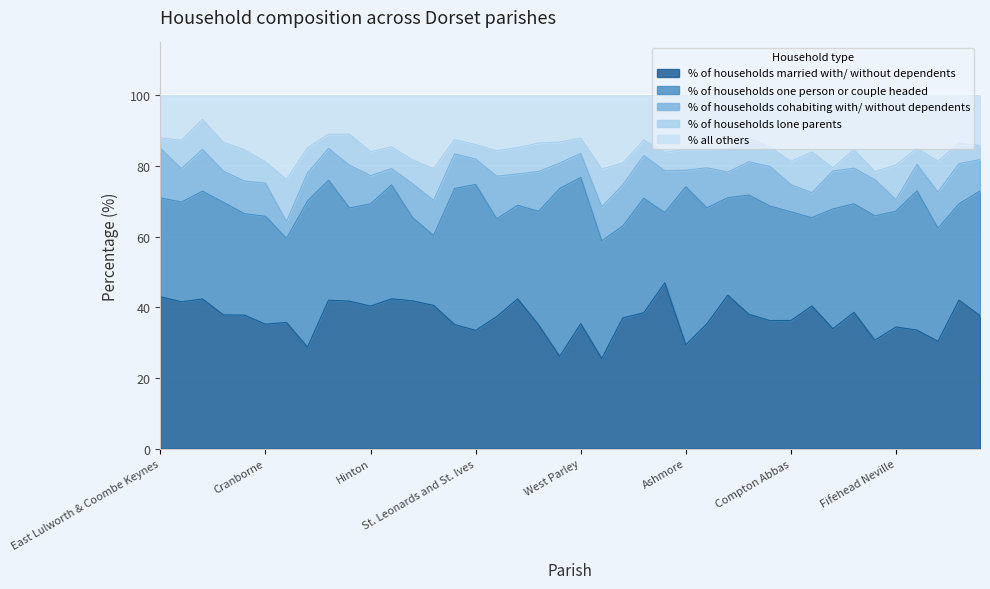

How many interior local peaks does the % of households cohabiting with/ without dependents series have?

12